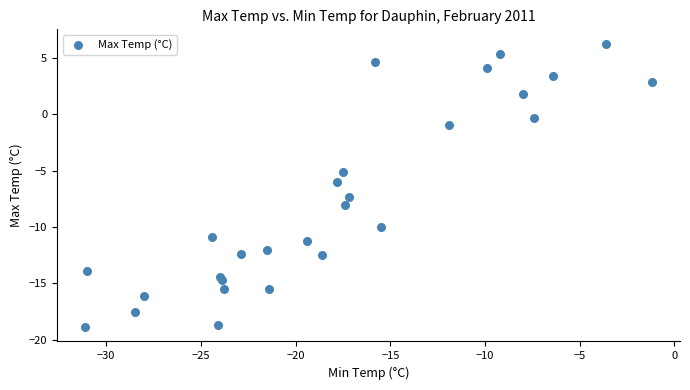

What is the range of X values (max minus min)?

29.9